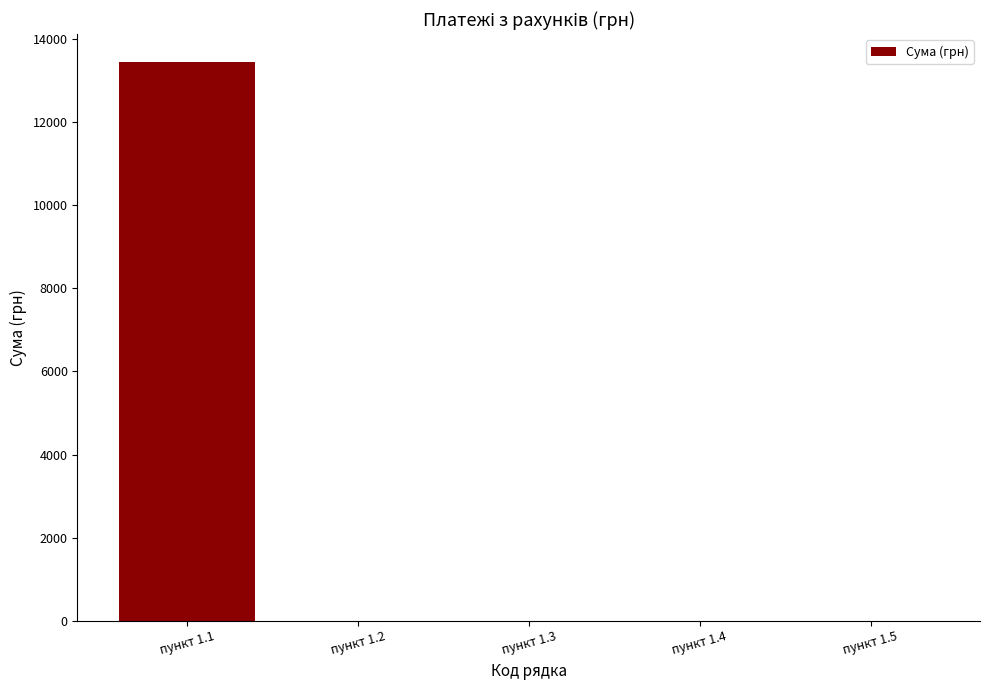

The value at пункт 1.2 is -7023. True or false?

False